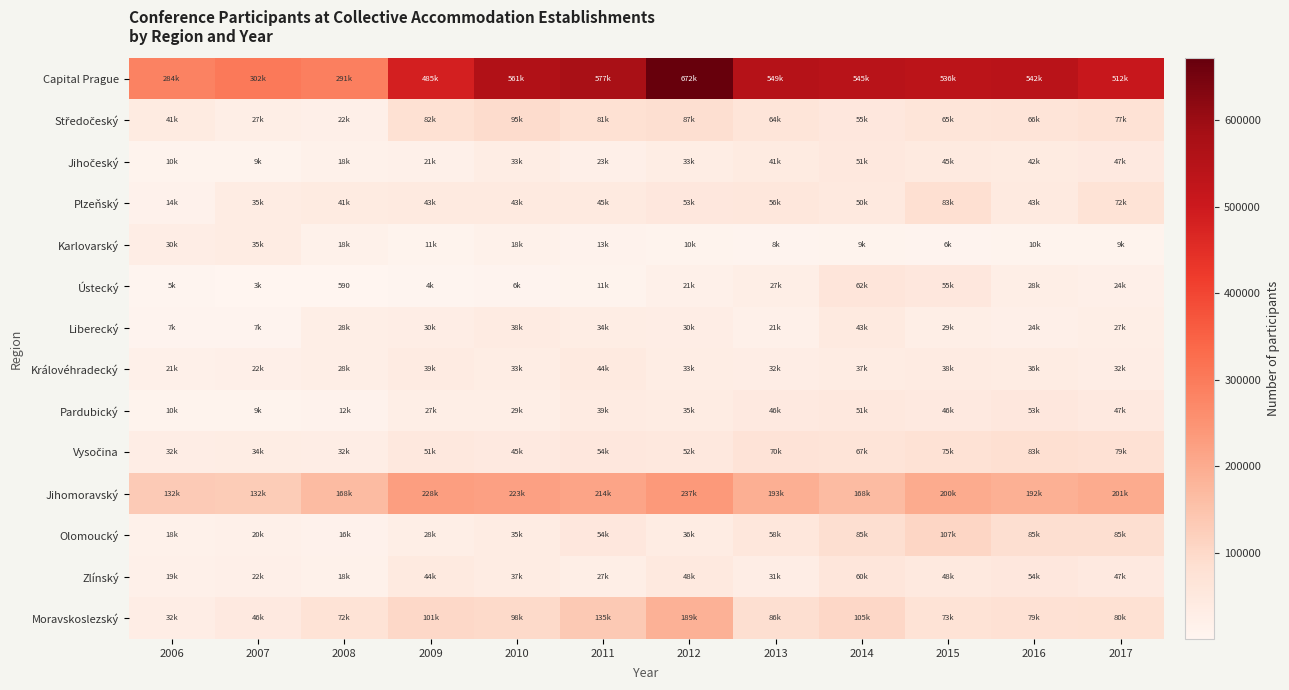

Which series has the largest total across all categories?

Capital Prague